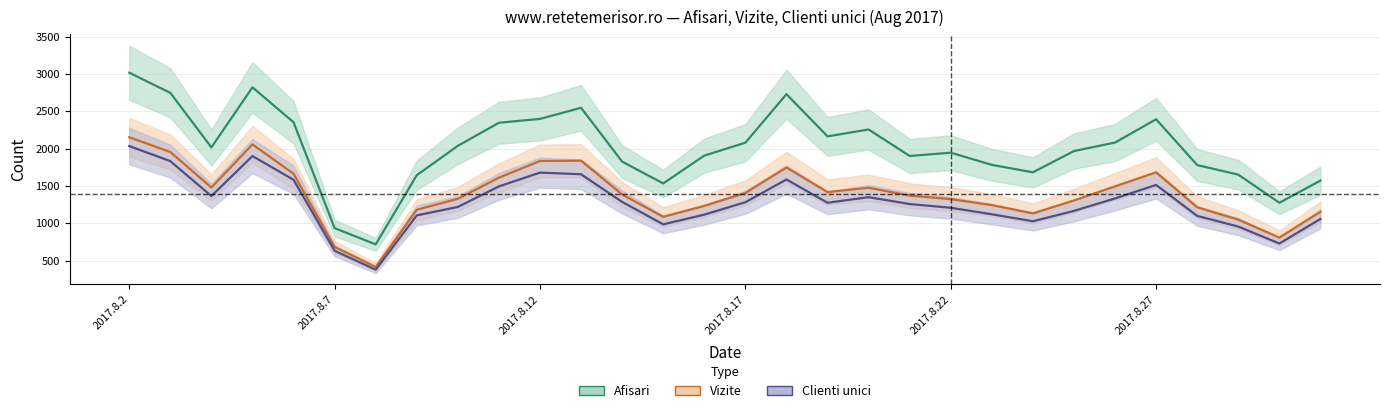

At which category is the sum across all series the highest?

2017.8.2